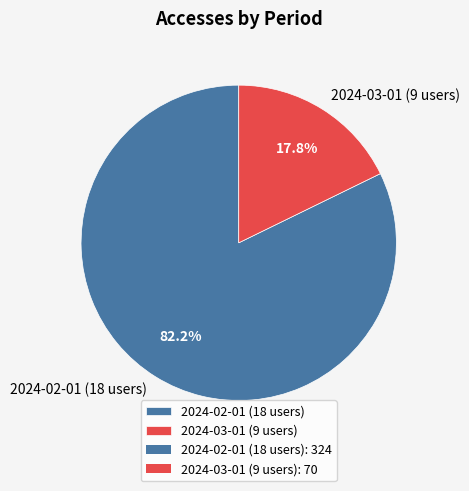

To the nearest percent, what is the difference between the 2024-03-01 (9 users) and 2024-02-01 (18 users) slice percentages?

64%